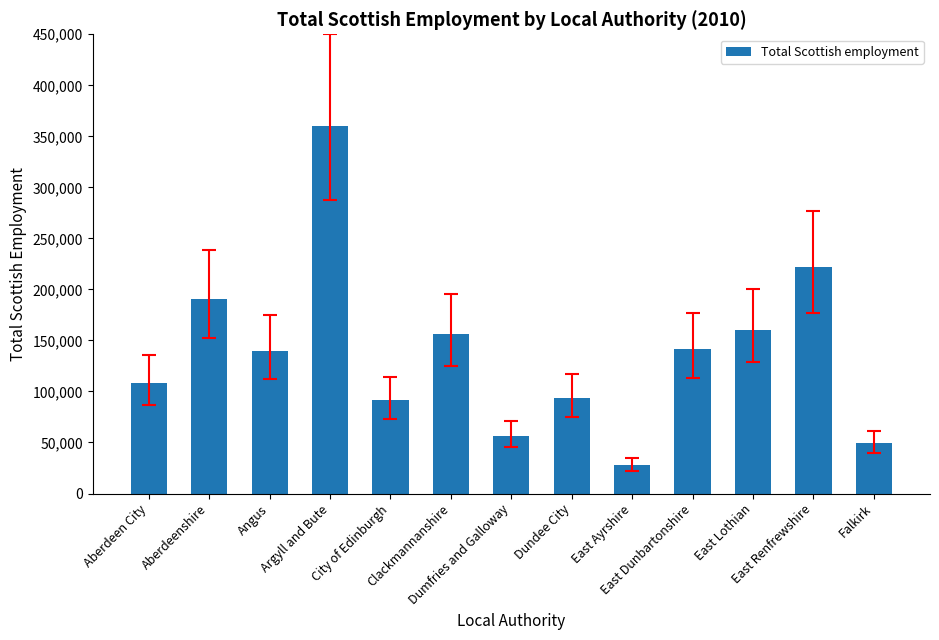

What is the greatest value displayed?

359980